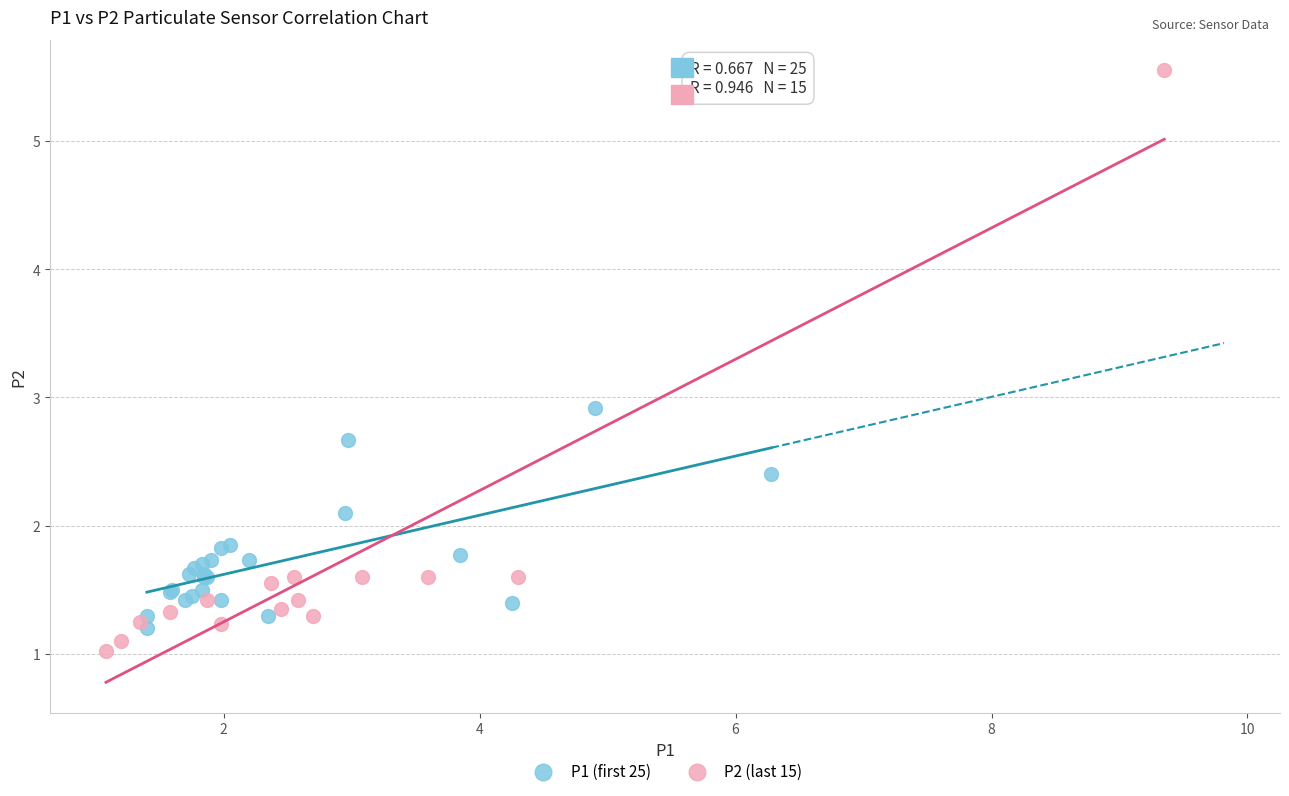

Which series has the widest spread of Y values?

P2 (last 15)